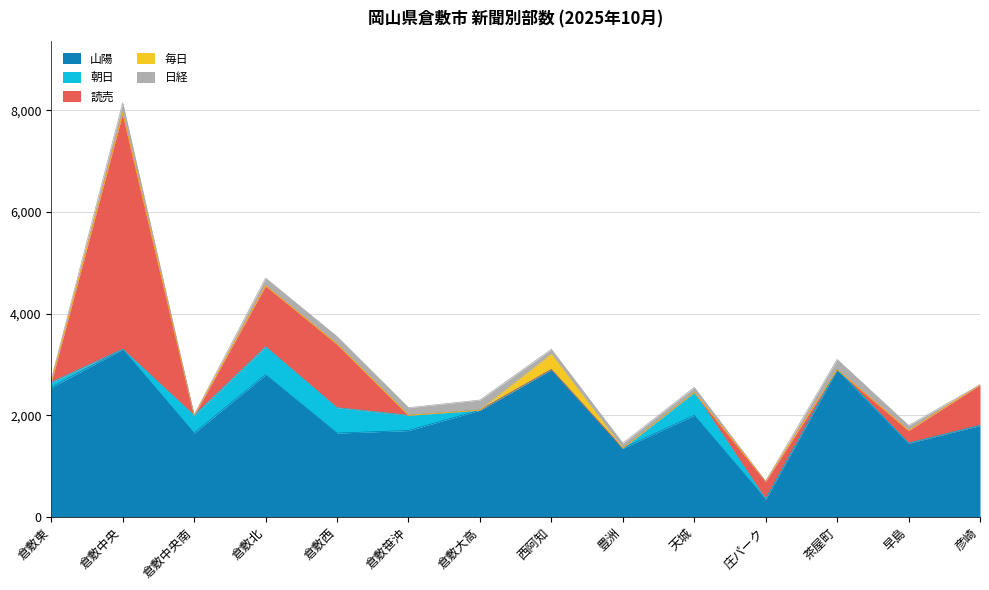

List the labels in order of 読売 value, largest first.

倉敷中央, 倉敷西, 倉敷北, 彦崎, 庄パーク, 早島, 倉敷東, 倉敷中央南, 倉敷笹沖, 倉敷大高, 西阿知, 豊洲, 天城, 茶屋町